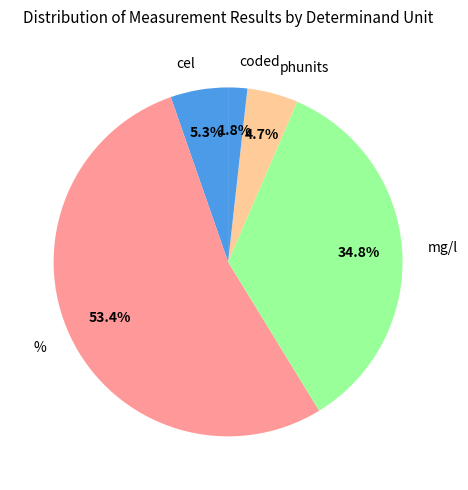

Is % the majority of the pie?

Yes